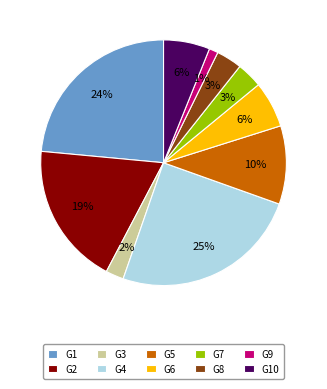

What percentage is the G5 slice, to the nearest percent?

10%